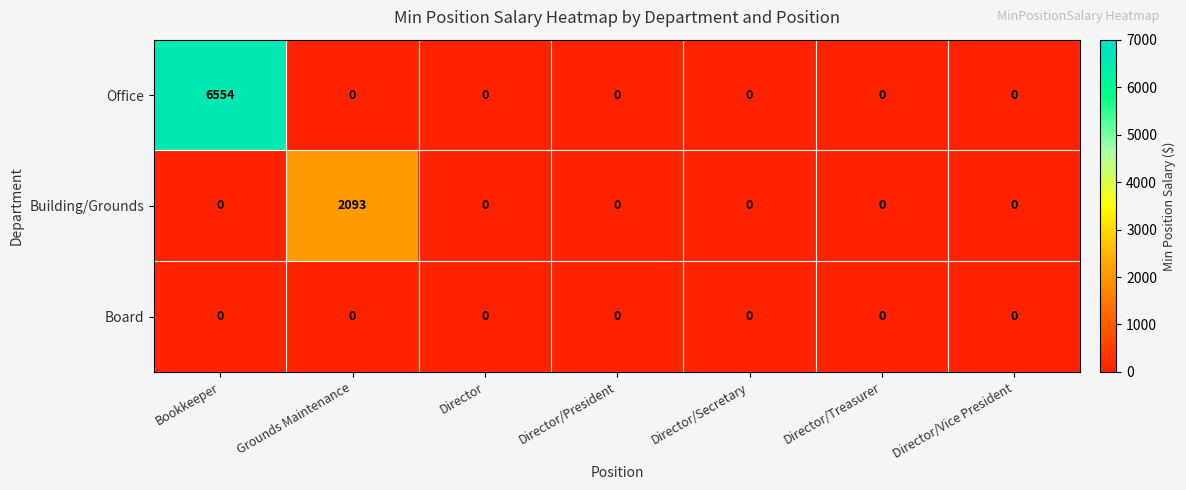

The Office series shows -3631 at Grounds Maintenance. True or false?

False